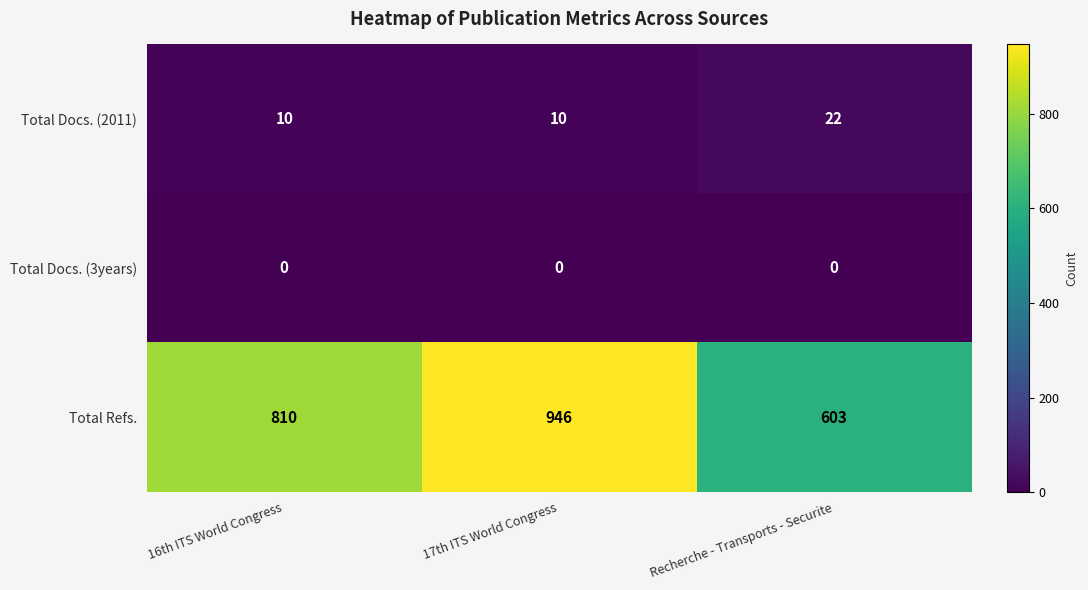

What is the difference between the highest and lowest values at Recherche - Transports - Securite?

603